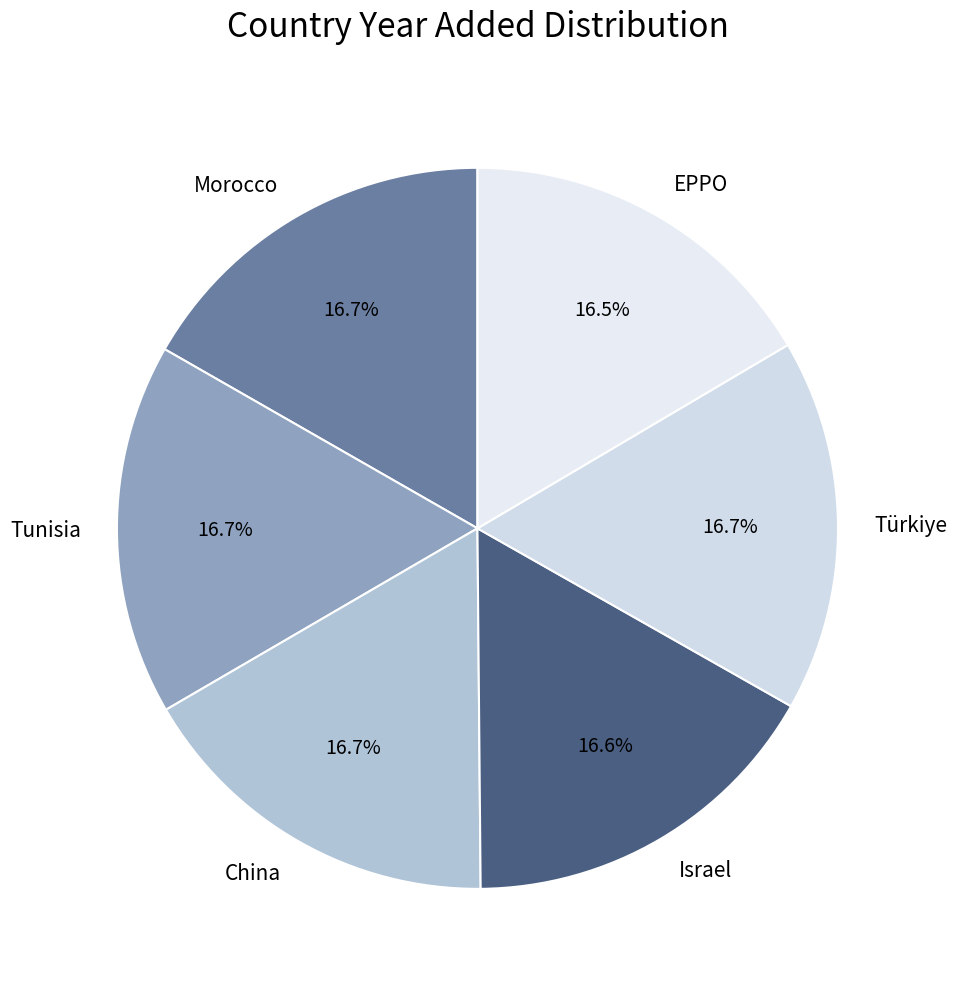

What percentage is the Israel slice, to the nearest percent?

17%